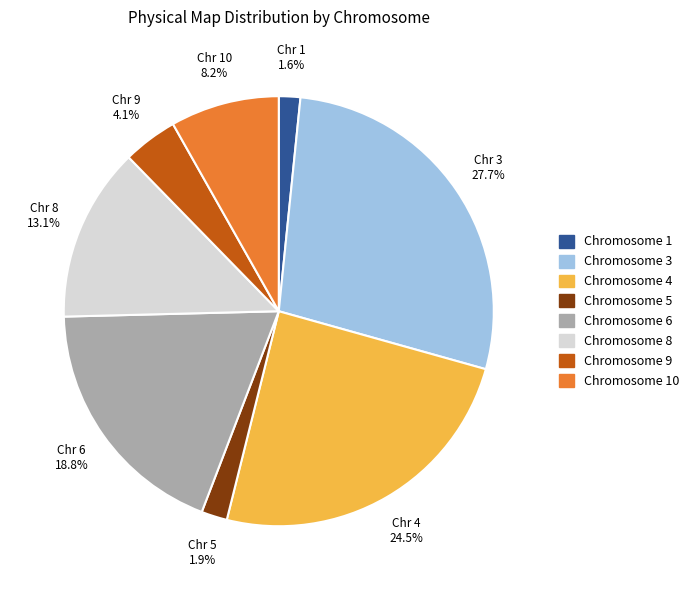

What is the largest slice in the pie chart?

Chromosome 3